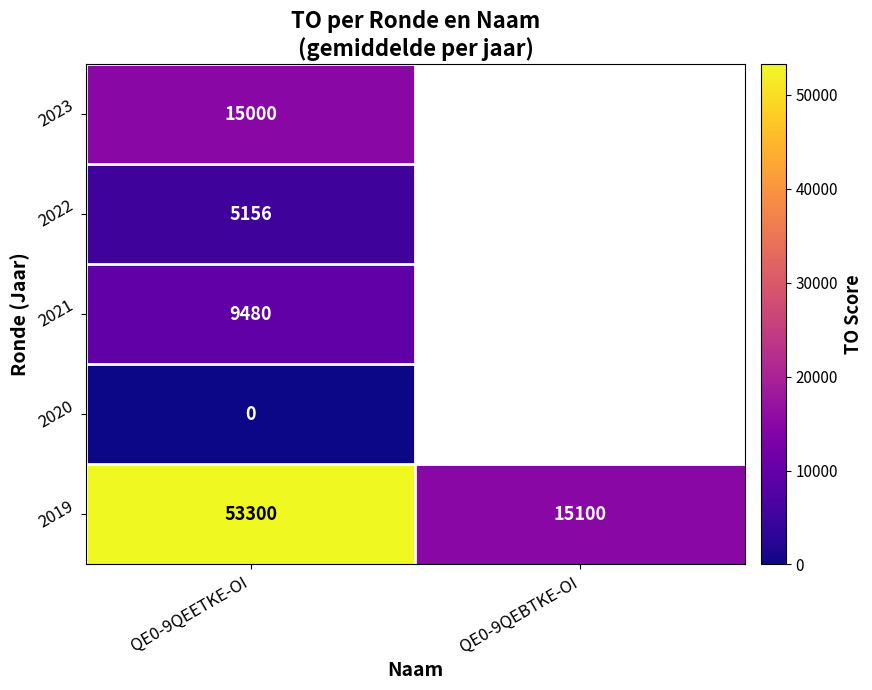

What is the spread (max minus min) of values at QE0-9QEETKE-OI?

53300